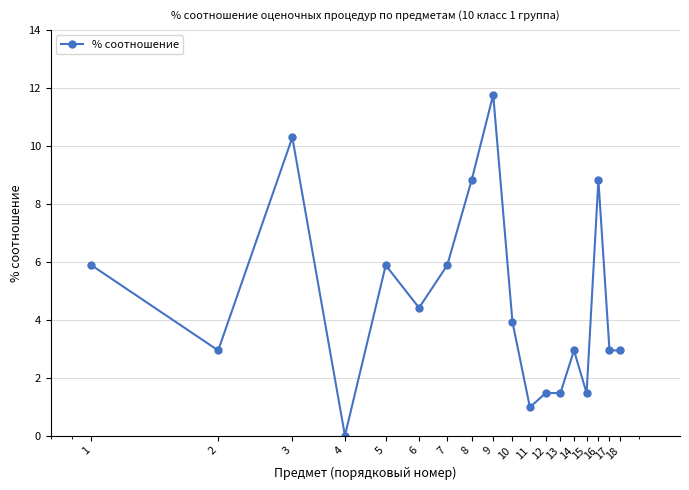

What is the greatest value displayed?

11.8